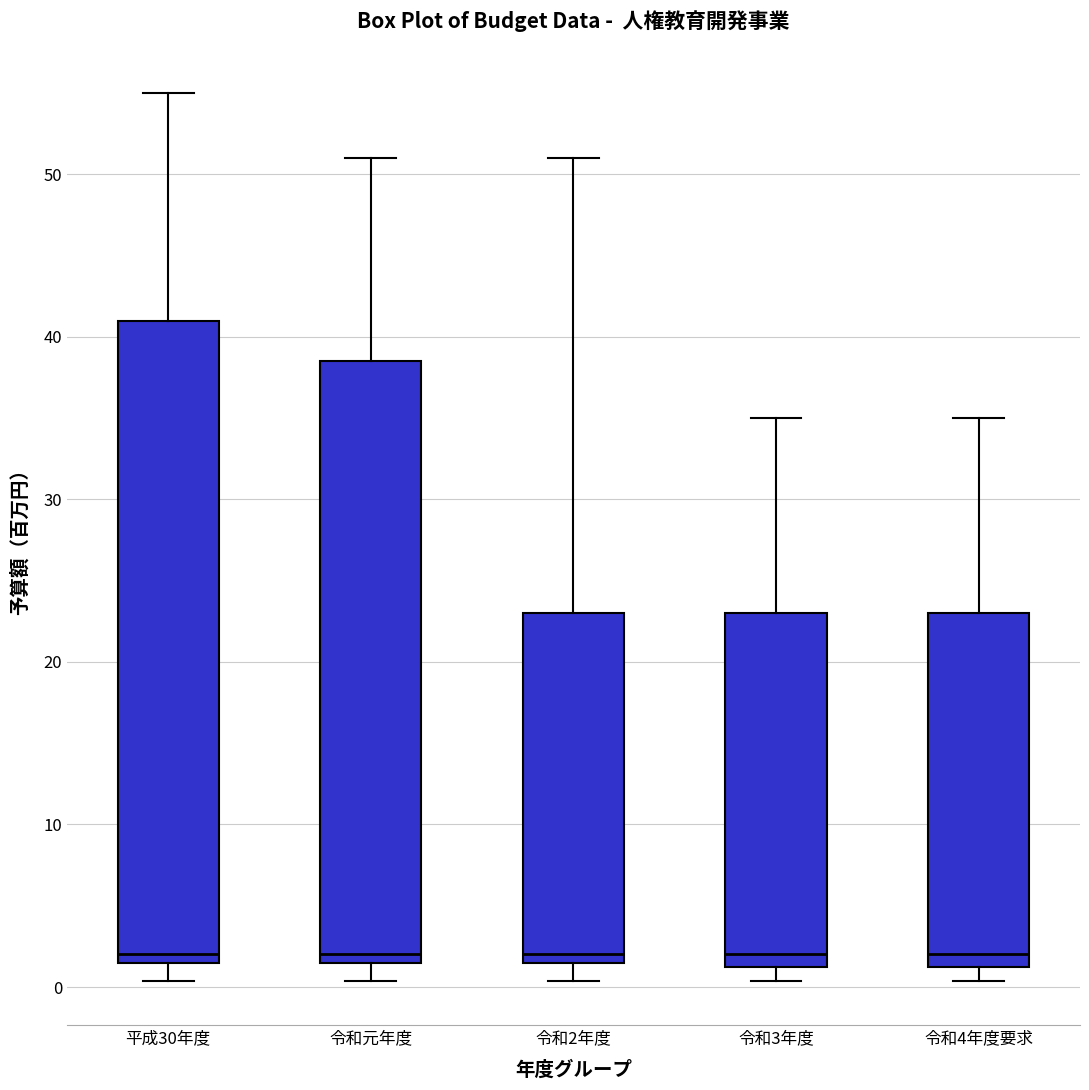

Where is the upper edge of the box for 令和3年度 on the y-axis? The values are not printed on the chart, so give them approximately, as read against the axis.

23